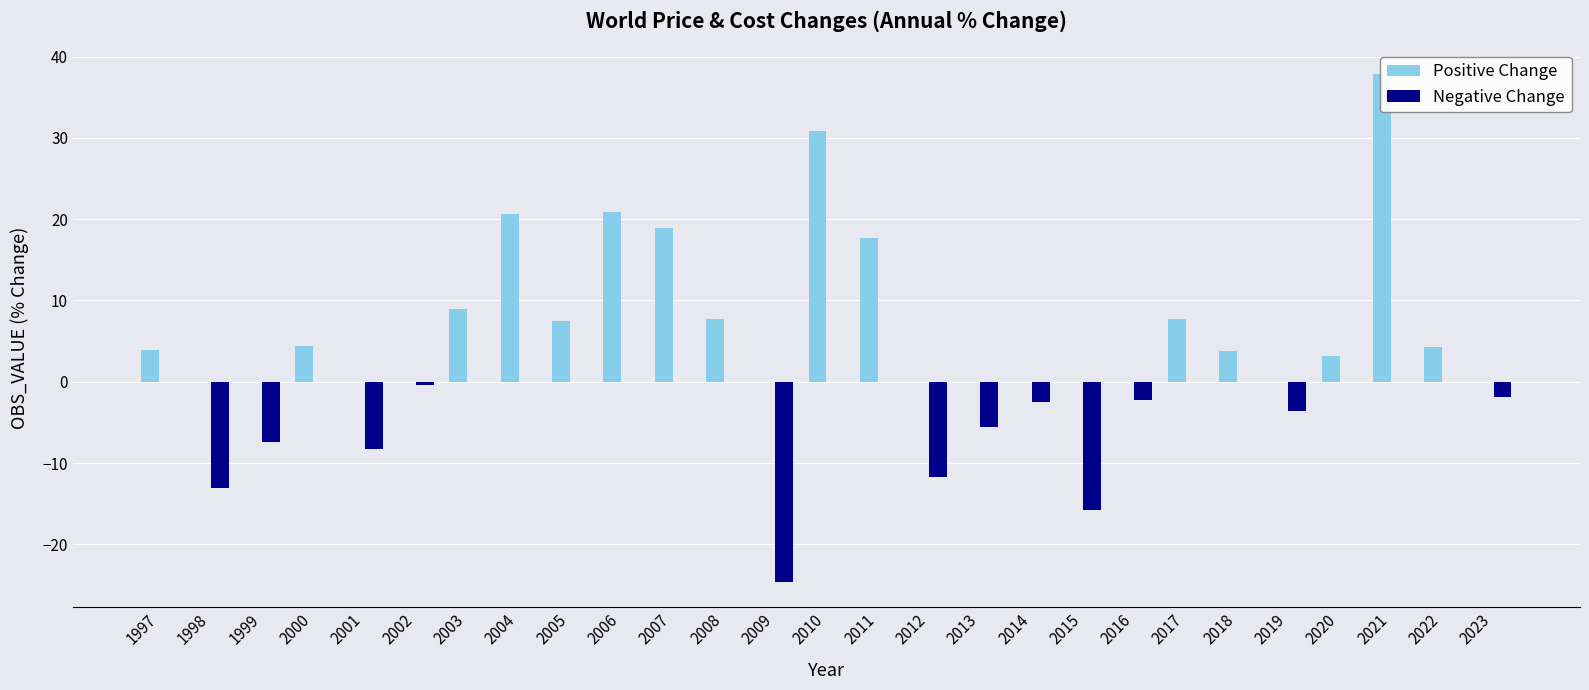

At how many categories does at least one series exceed 36?

1